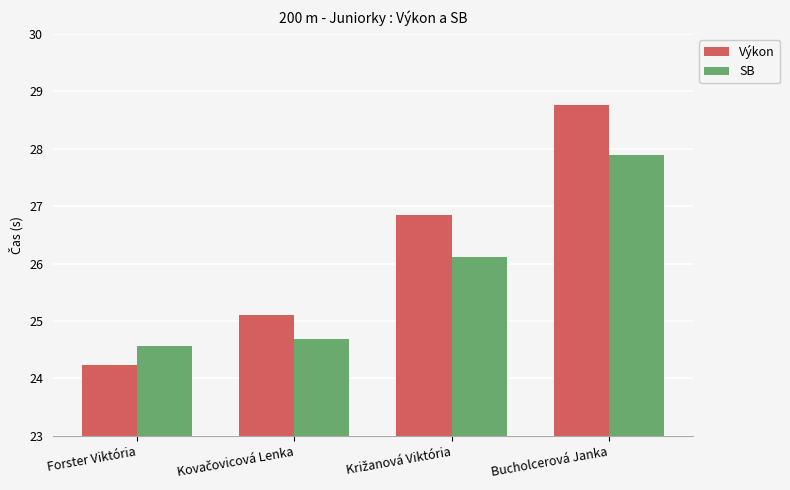

How many groups of bars are there?

4